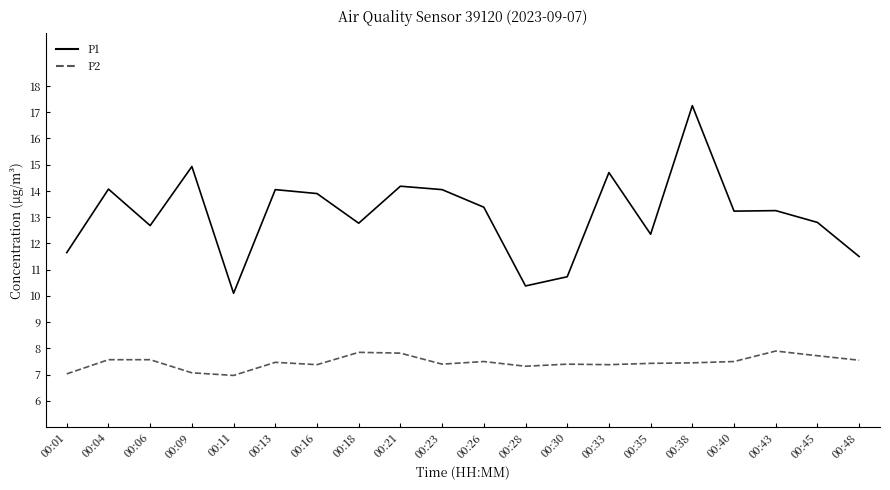

Is the value of P2 at 00:16 greater than the value of P1 at 00:01?

No